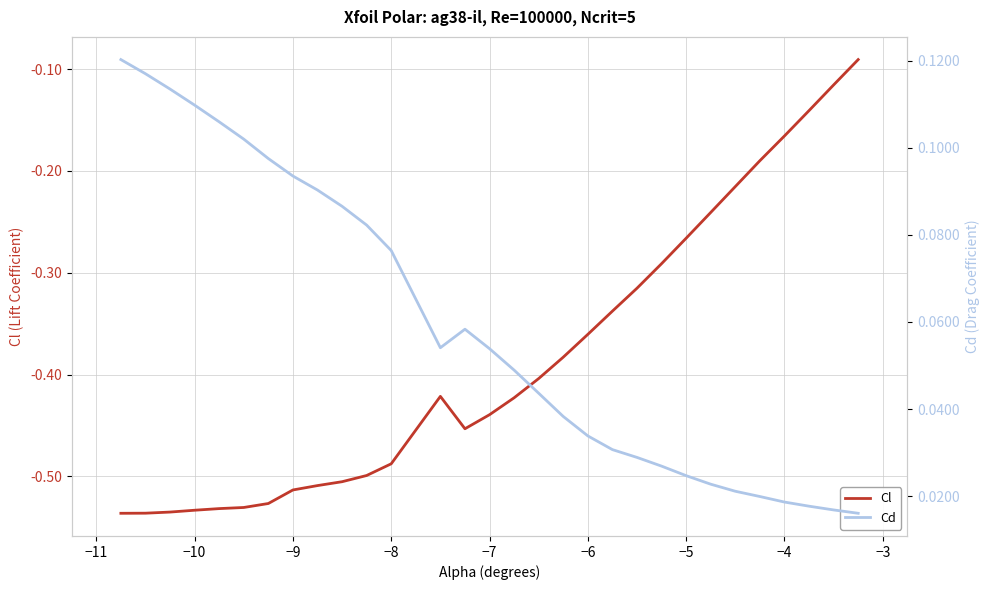

What is the maximum value shown in the chart?

0.1